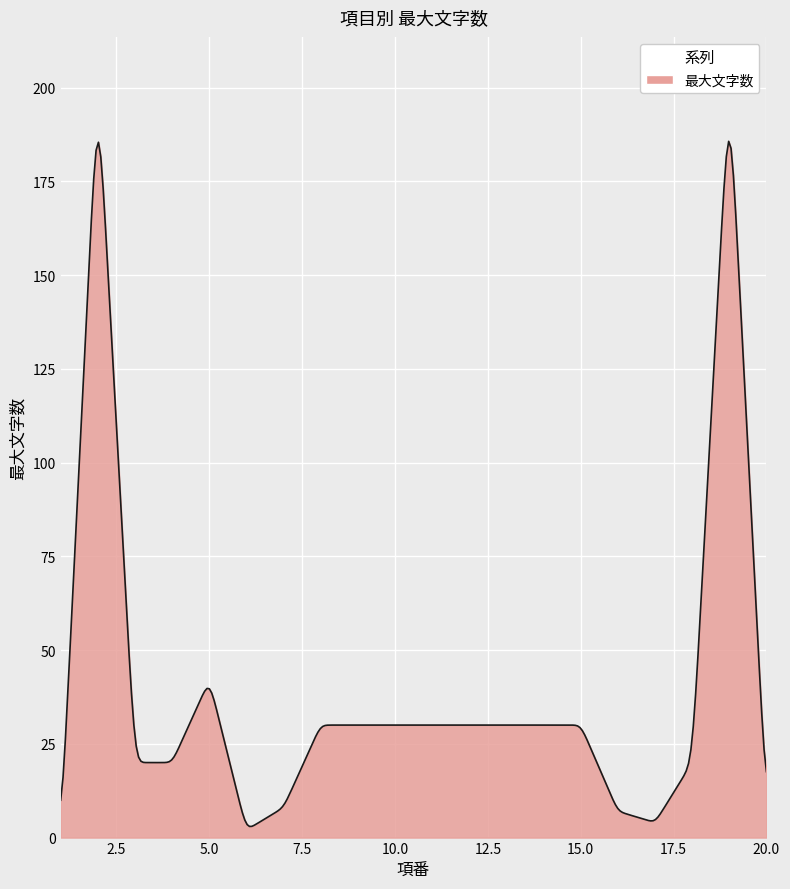

What is the difference between the maximum and minimum values?

182.7